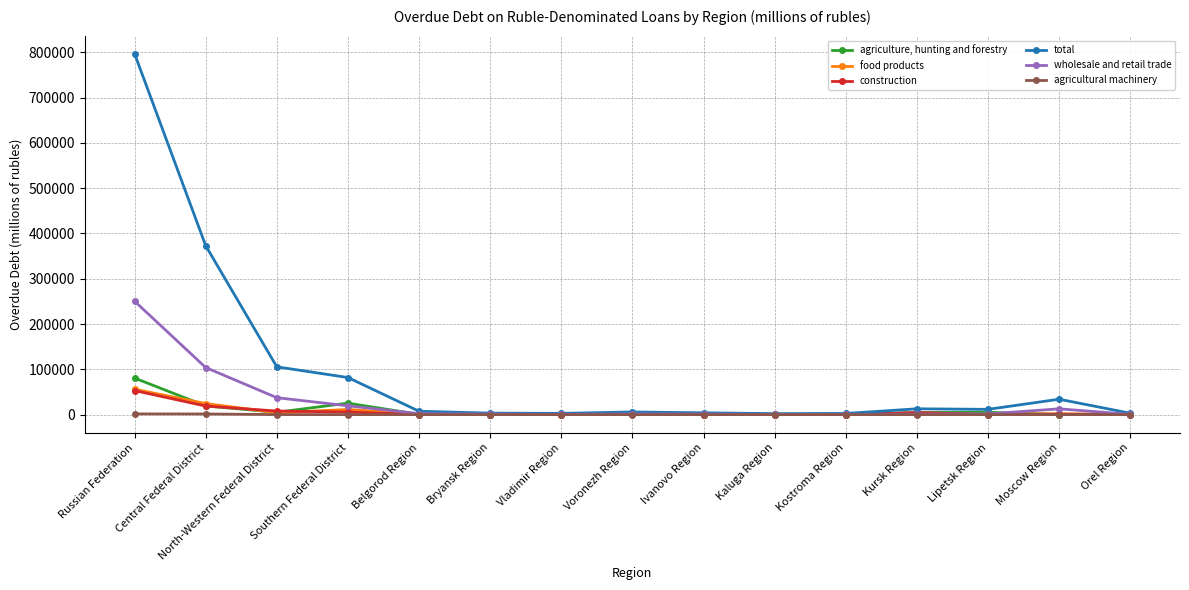

Rank the series by their maximum value, from highest to lowest.

total, wholesale and retail trade, agriculture, hunting and forestry, food products, construction, agricultural machinery